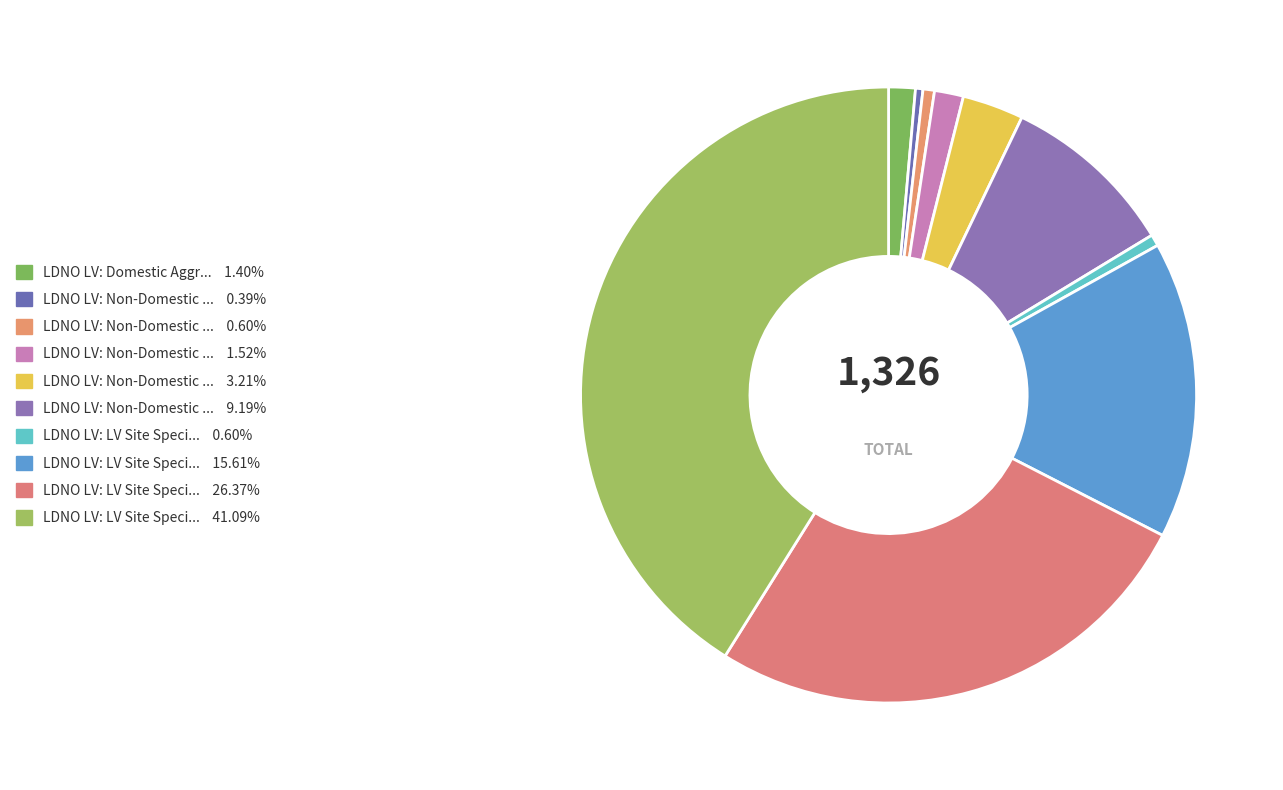

How many slices are in this pie chart?

10